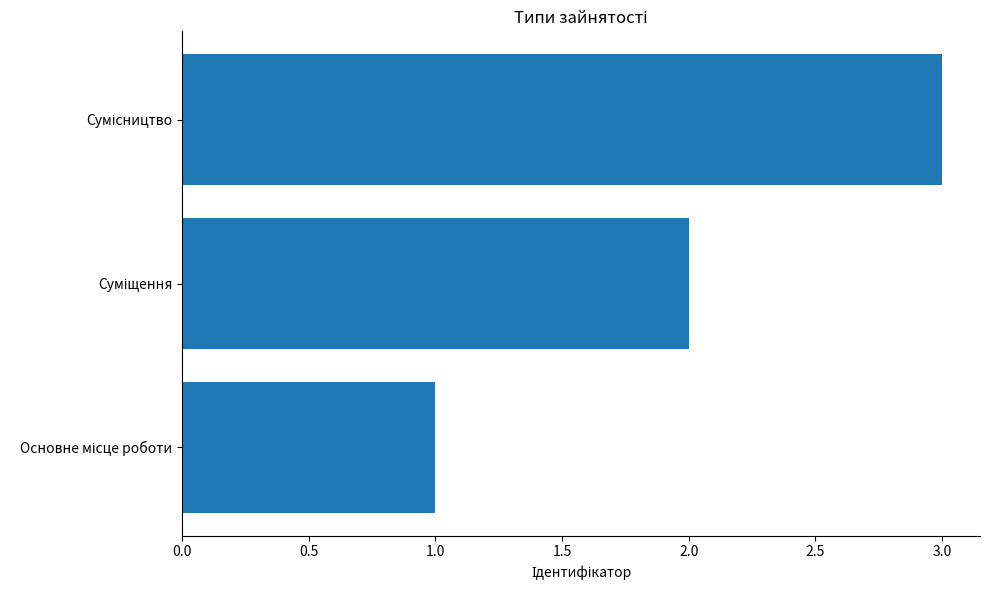

How many categories are shown in the chart?

3